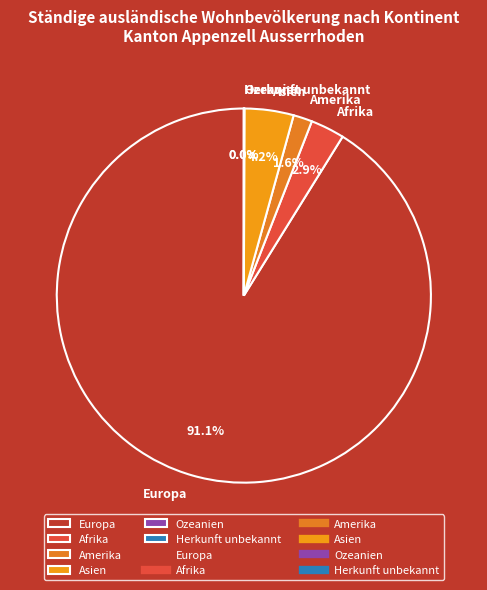

What is the largest slice in the pie chart?

Europa